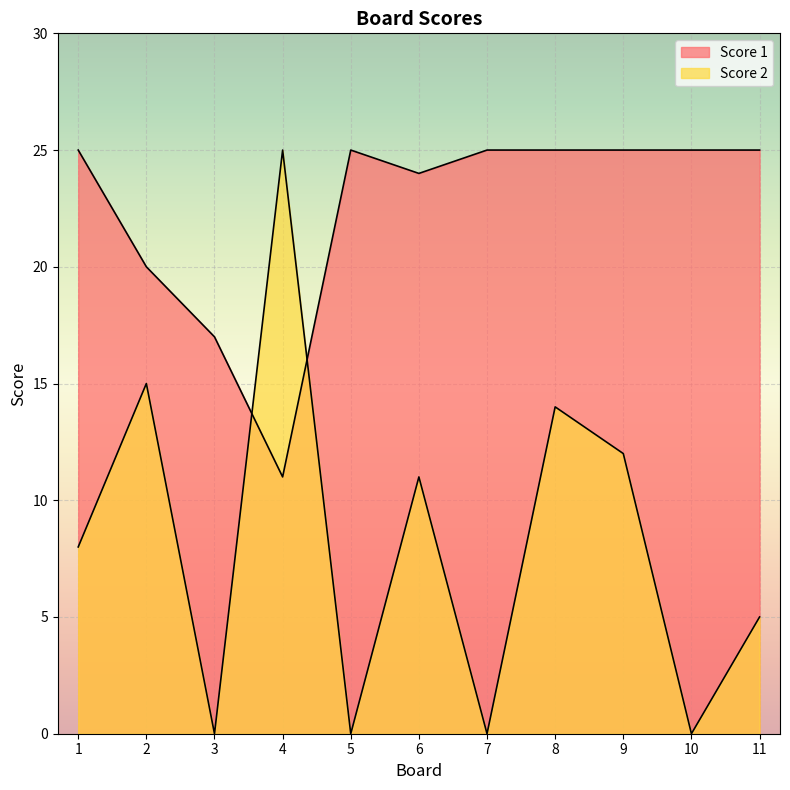

Is the value of Score 2 at 6 greater than the value of Score 1 at 10?

No